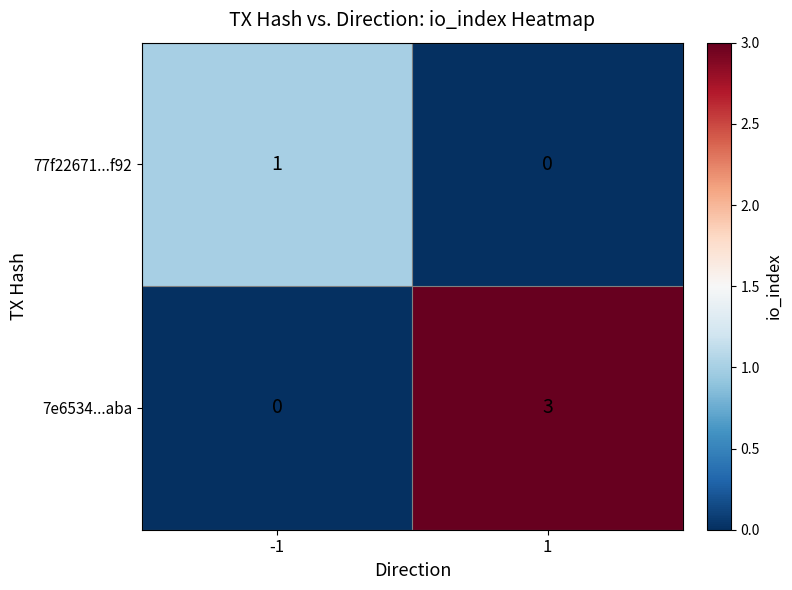

What is the difference between the 7e6534...aba values at -1 and 1?

3